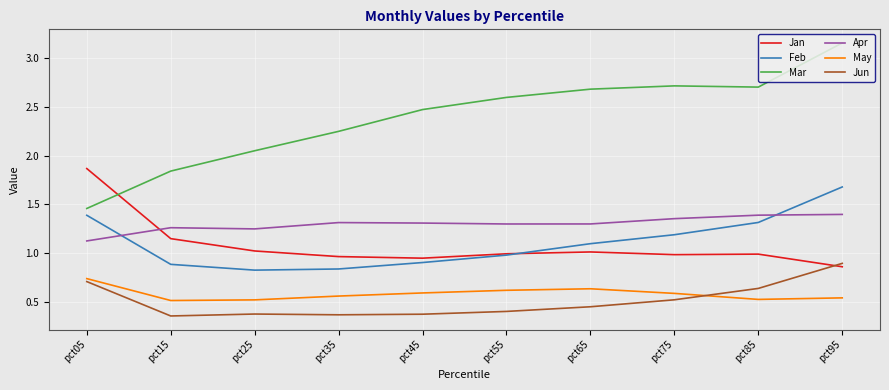

Where is Apr nearest to the value 1?

pct05